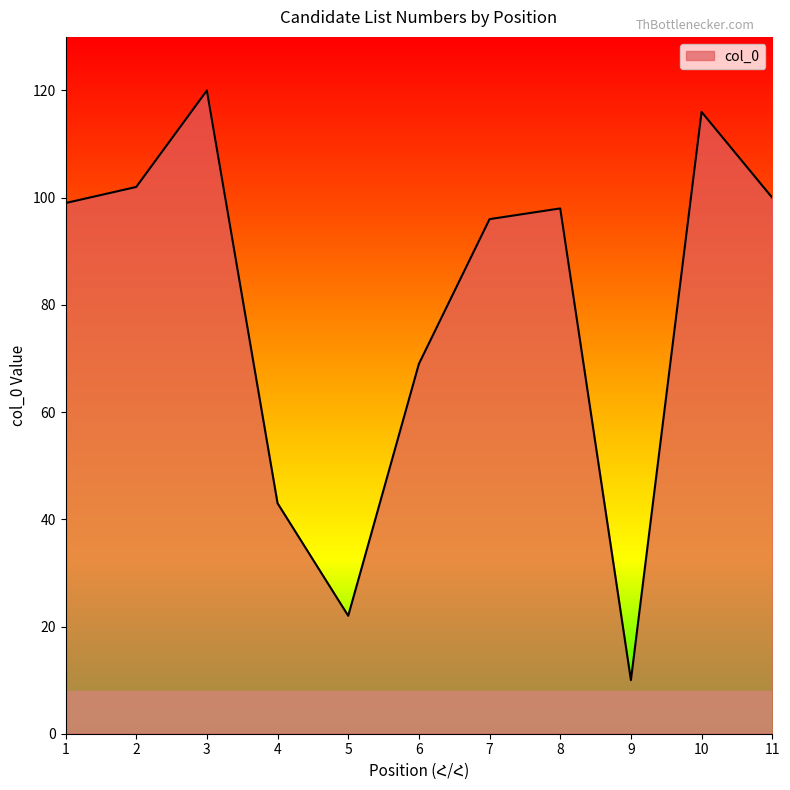

Reading right to left, transcribe all the data shown in this chart.

100	116	10	98	96	69	22	43	120	102	99